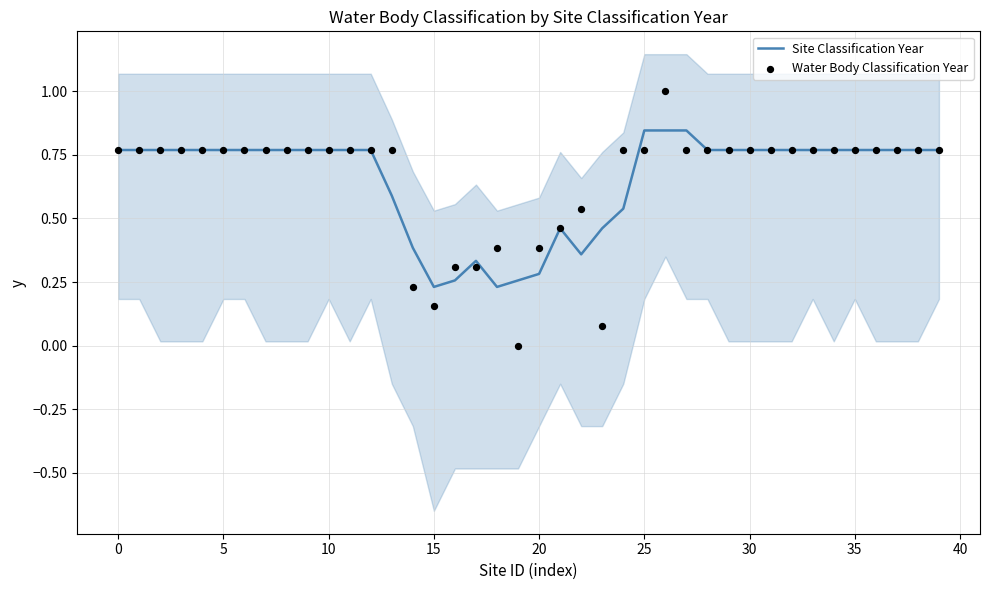

The value of Site Classification Year at 0 is 0.5. True or false?

False